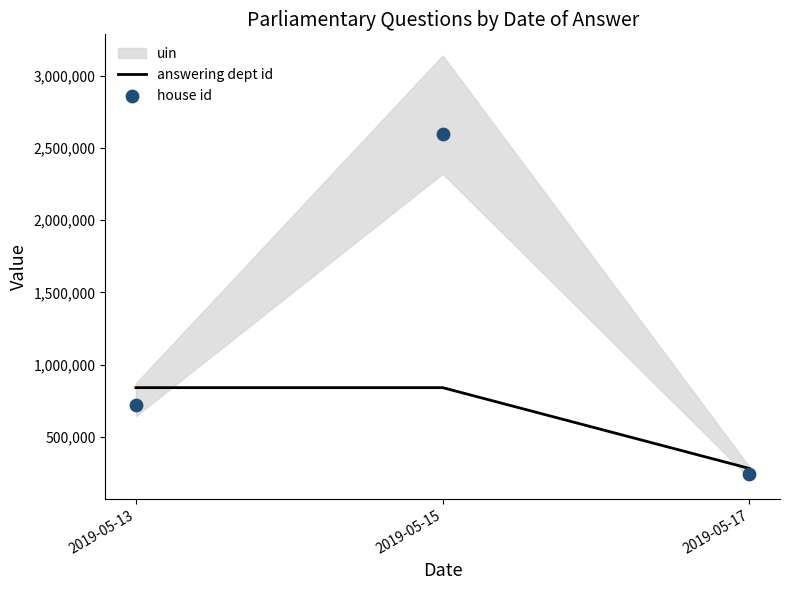

Is the value of house id at 2019-05-13 greater than the value of answering dept id at 2019-05-13?

No